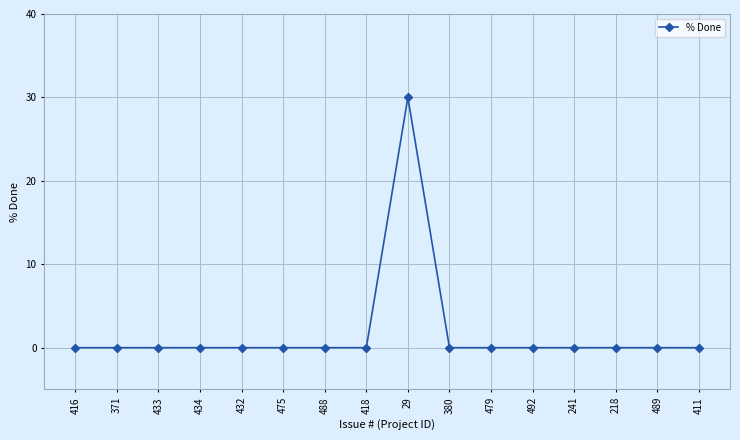

Reading right to left, list all the values displayed in this chart.

411=0	489=0	218=0	241=0	492=0	479=0	380=0	29=30	418=0	488=0	475=0	432=0	434=0	433=0	371=0	416=0